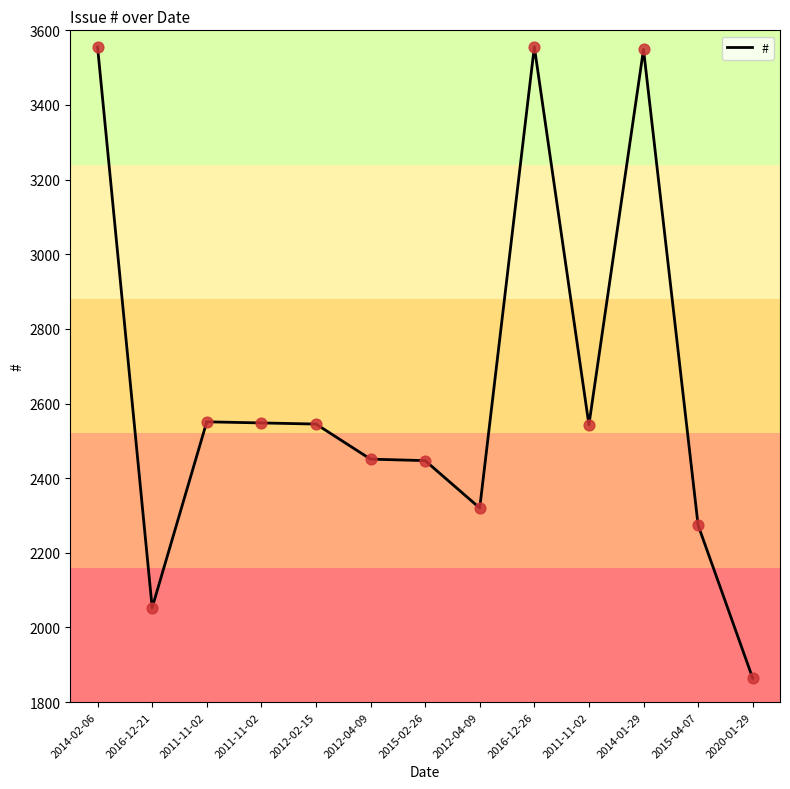

Which has a higher value, 2015-02-26 or 2016-12-26?

2016-12-26